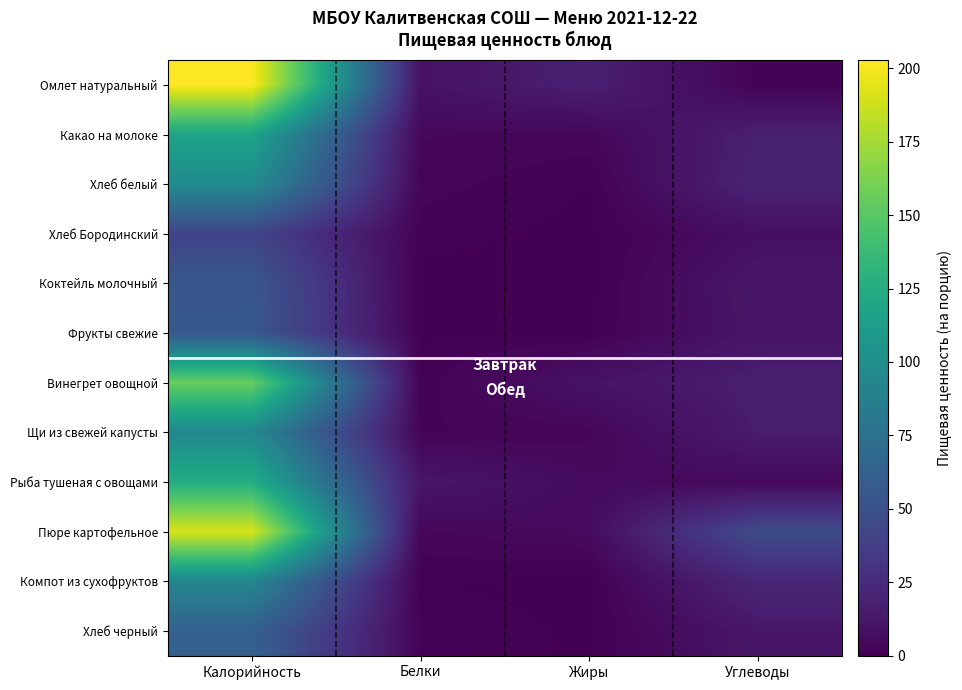

Which has a higher value, Калорийность or Углеводы?

Калорийность